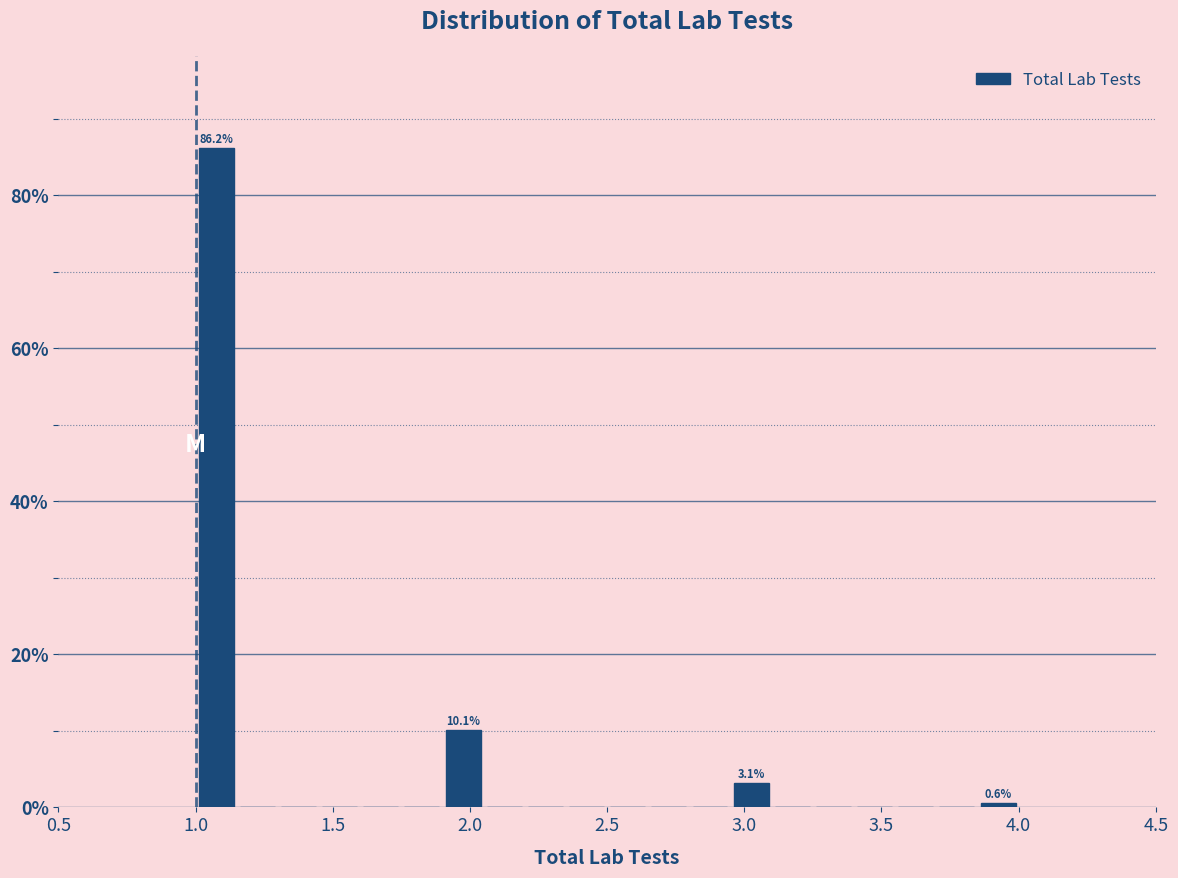

Read against the x-axis, roughly where is the centre of the tallest bar?

1.10